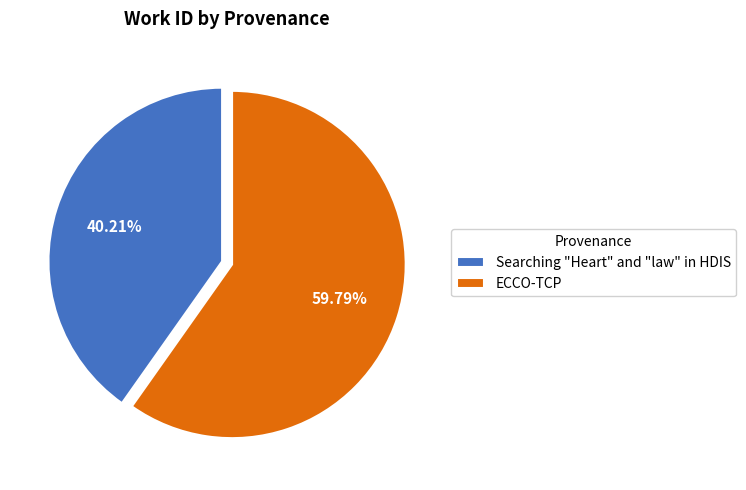

How many slices are in this pie chart?

2